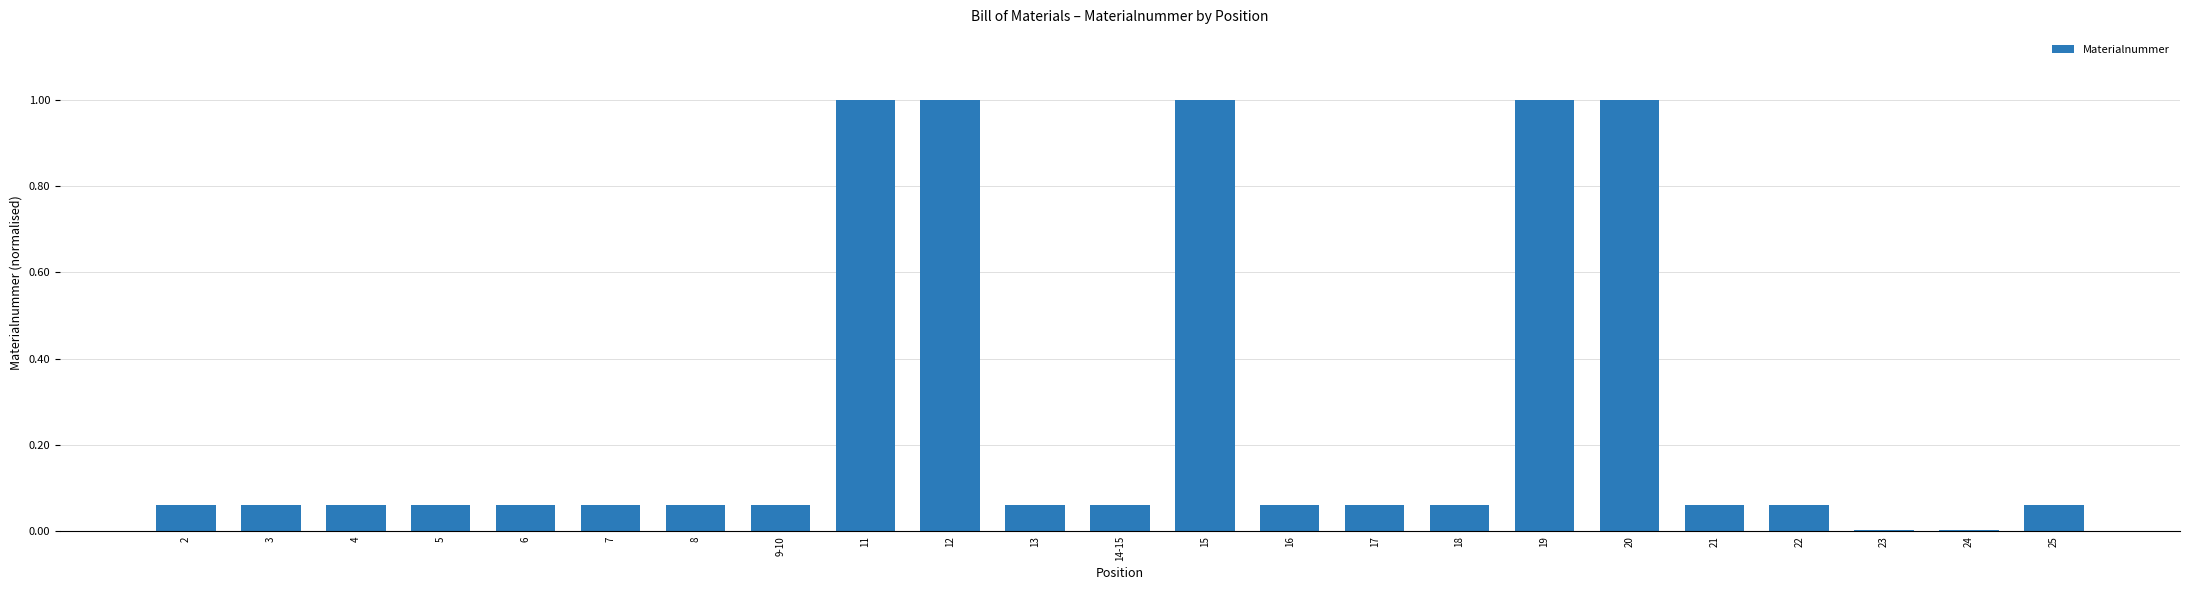

Between 4 and 20, which is larger?

20